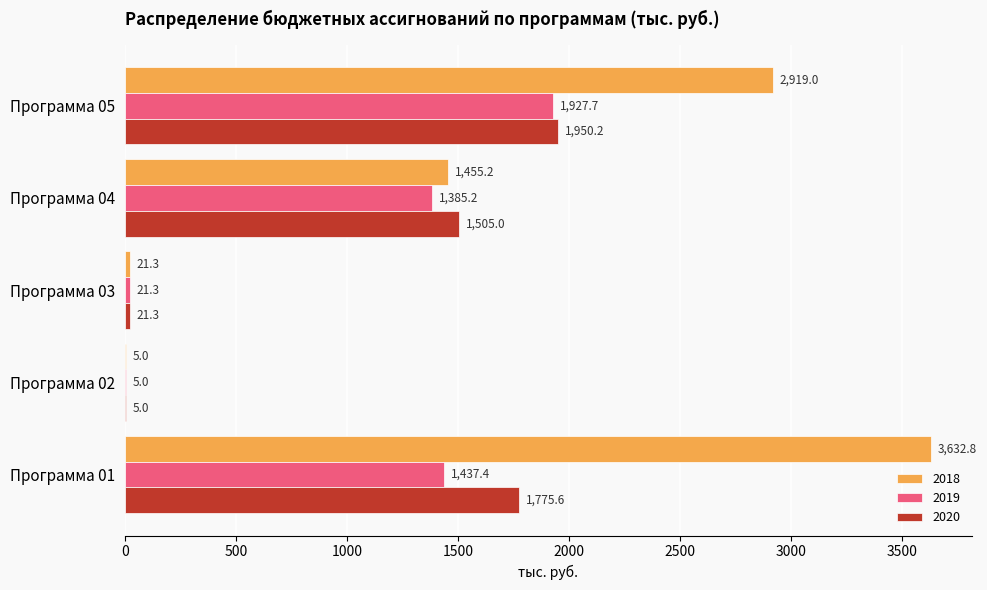

The value of 2019 at Программа 03 is 21.3. True or false?

True